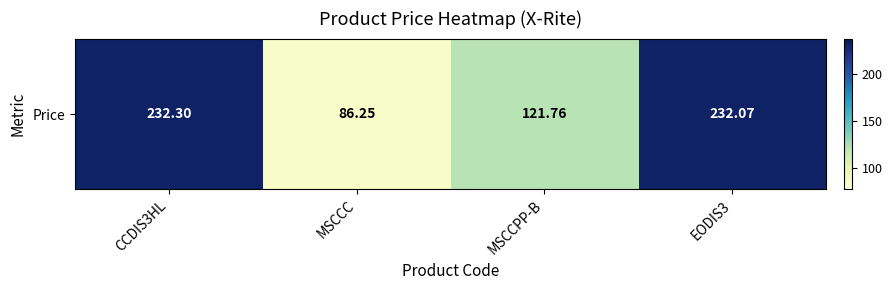

The chart shows a value of 406.4 at EODIS3. True or false?

False